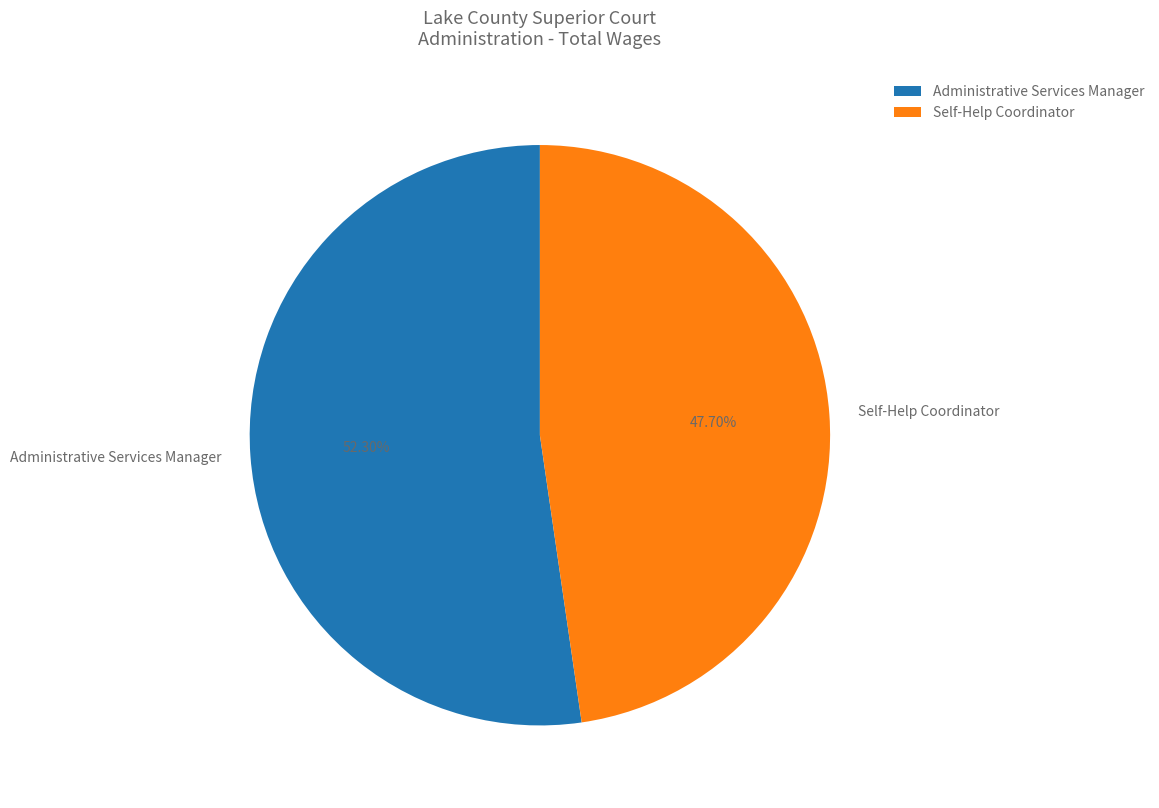

Count the number of slices in the pie.

2